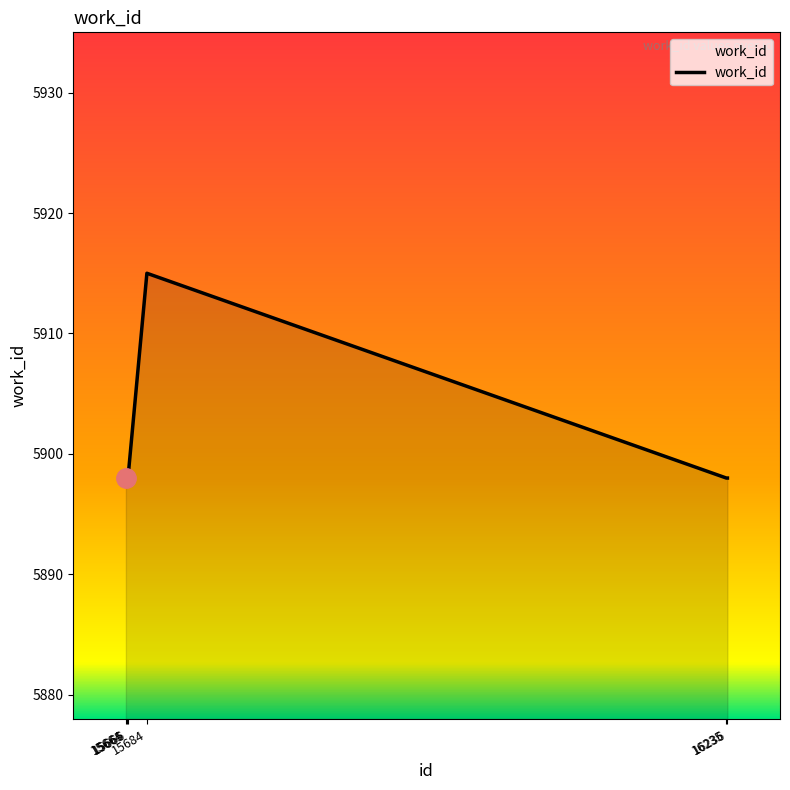

What is the average value?

5901